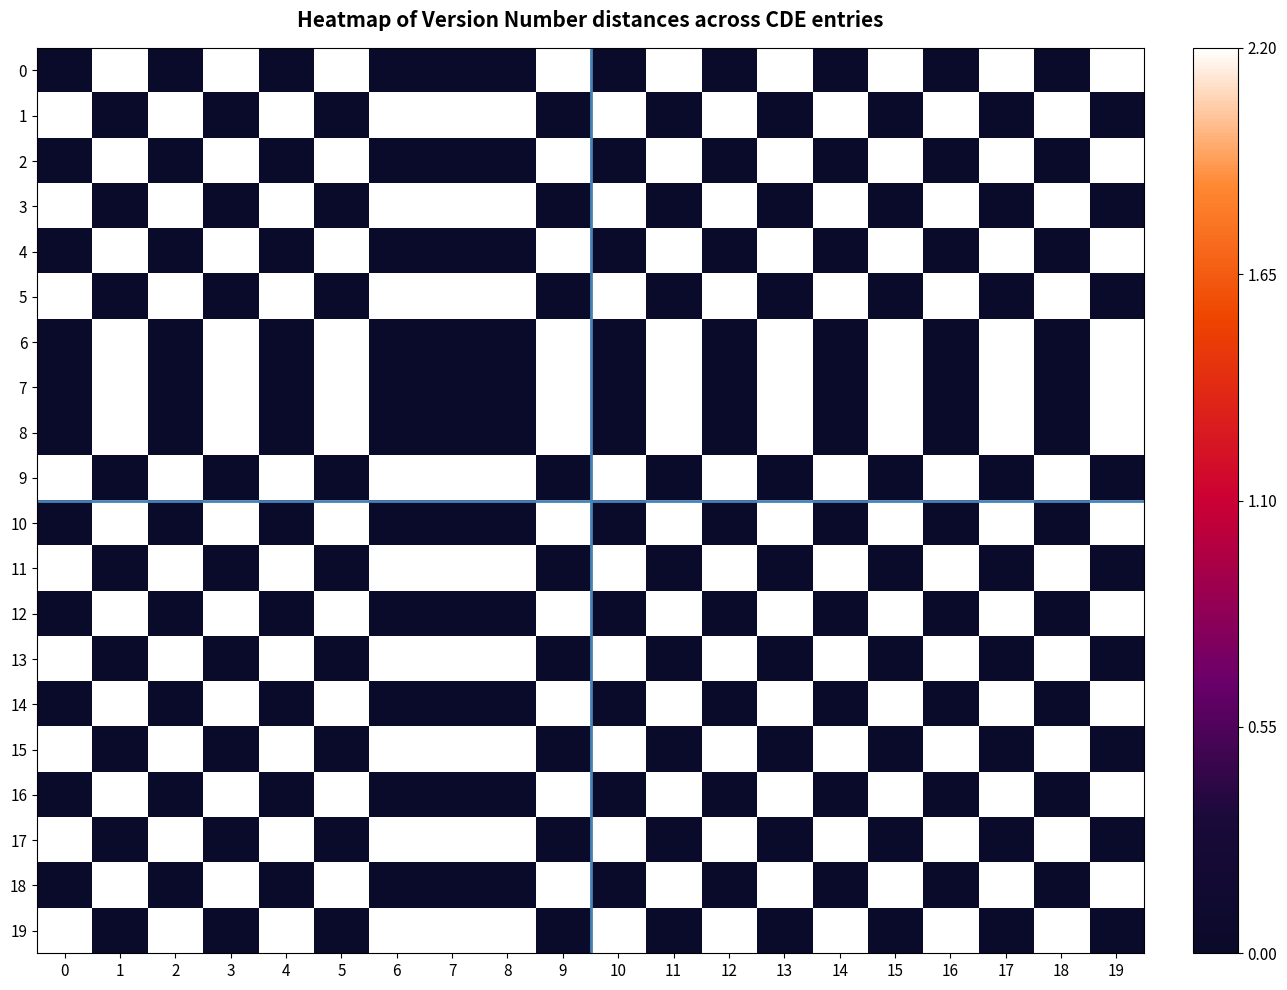

Reading right to left, extract all data points from this chart.

0: 19=2.2	18=0.0	17=2.2	16=0.0	15=2.2	14=0.0	13=2.2	12=0.0	11=2.2	10=0.0	9=2.2	8=0.0	7=0.0	6=0.0	5=2.2	4=0.0	3=2.2	2=0.0	1=2.2	0=0.0
1: 19=0.0	18=2.2	17=0.0	16=2.2	15=0.0	14=2.2	13=0.0	12=2.2	11=0.0	10=2.2	9=0.0	8=2.2	7=2.2	6=2.2	5=0.0	4=2.2	3=0.0	2=2.2	1=0.0	0=2.2
2: 19=2.2	18=0.0	17=2.2	16=0.0	15=2.2	14=0.0	13=2.2	12=0.0	11=2.2	10=0.0	9=2.2	8=0.0	7=0.0	6=0.0	5=2.2	4=0.0	3=2.2	2=0.0	1=2.2	0=0.0
3: 19=0.0	18=2.2	17=0.0	16=2.2	15=0.0	14=2.2	13=0.0	12=2.2	11=0.0	10=2.2	9=0.0	8=2.2	7=2.2	6=2.2	5=0.0	4=2.2	3=0.0	2=2.2	1=0.0	0=2.2
4: 19=2.2	18=0.0	17=2.2	16=0.0	15=2.2	14=0.0	13=2.2	12=0.0	11=2.2	10=0.0	9=2.2	8=0.0	7=0.0	6=0.0	5=2.2	4=0.0	3=2.2	2=0.0	1=2.2	0=0.0
5: 19=0.0	18=2.2	17=0.0	16=2.2	15=0.0	14=2.2	13=0.0	12=2.2	11=0.0	10=2.2	9=0.0	8=2.2	7=2.2	6=2.2	5=0.0	4=2.2	3=0.0	2=2.2	1=0.0	0=2.2
6: 19=2.2	18=0.0	17=2.2	16=0.0	15=2.2	14=0.0	13=2.2	12=0.0	11=2.2	10=0.0	9=2.2	8=0.0	7=0.0	6=0.0	5=2.2	4=0.0	3=2.2	2=0.0	1=2.2	0=0.0
7: 19=2.2	18=0.0	17=2.2	16=0.0	15=2.2	14=0.0	13=2.2	12=0.0	11=2.2	10=0.0	9=2.2	8=0.0	7=0.0	6=0.0	5=2.2	4=0.0	3=2.2	2=0.0	1=2.2	0=0.0
8: 19=2.2	18=0.0	17=2.2	16=0.0	15=2.2	14=0.0	13=2.2	12=0.0	11=2.2	10=0.0	9=2.2	8=0.0	7=0.0	6=0.0	5=2.2	4=0.0	3=2.2	2=0.0	1=2.2	0=0.0
9: 19=0.0	18=2.2	17=0.0	16=2.2	15=0.0	14=2.2	13=0.0	12=2.2	11=0.0	10=2.2	9=0.0	8=2.2	7=2.2	6=2.2	5=0.0	4=2.2	3=0.0	2=2.2	1=0.0	0=2.2
10: 19=2.2	18=0.0	17=2.2	16=0.0	15=2.2	14=0.0	13=2.2	12=0.0	11=2.2	10=0.0	9=2.2	8=0.0	7=0.0	6=0.0	5=2.2	4=0.0	3=2.2	2=0.0	1=2.2	0=0.0
11: 19=0.0	18=2.2	17=0.0	16=2.2	15=0.0	14=2.2	13=0.0	12=2.2	11=0.0	10=2.2	9=0.0	8=2.2	7=2.2	6=2.2	5=0.0	4=2.2	3=0.0	2=2.2	1=0.0	0=2.2
12: 19=2.2	18=0.0	17=2.2	16=0.0	15=2.2	14=0.0	13=2.2	12=0.0	11=2.2	10=0.0	9=2.2	8=0.0	7=0.0	6=0.0	5=2.2	4=0.0	3=2.2	2=0.0	1=2.2	0=0.0
13: 19=0.0	18=2.2	17=0.0	16=2.2	15=0.0	14=2.2	13=0.0	12=2.2	11=0.0	10=2.2	9=0.0	8=2.2	7=2.2	6=2.2	5=0.0	4=2.2	3=0.0	2=2.2	1=0.0	0=2.2
14: 19=2.2	18=0.0	17=2.2	16=0.0	15=2.2	14=0.0	13=2.2	12=0.0	11=2.2	10=0.0	9=2.2	8=0.0	7=0.0	6=0.0	5=2.2	4=0.0	3=2.2	2=0.0	1=2.2	0=0.0
15: 19=0.0	18=2.2	17=0.0	16=2.2	15=0.0	14=2.2	13=0.0	12=2.2	11=0.0	10=2.2	9=0.0	8=2.2	7=2.2	6=2.2	5=0.0	4=2.2	3=0.0	2=2.2	1=0.0	0=2.2
16: 19=2.2	18=0.0	17=2.2	16=0.0	15=2.2	14=0.0	13=2.2	12=0.0	11=2.2	10=0.0	9=2.2	8=0.0	7=0.0	6=0.0	5=2.2	4=0.0	3=2.2	2=0.0	1=2.2	0=0.0
17: 19=0.0	18=2.2	17=0.0	16=2.2	15=0.0	14=2.2	13=0.0	12=2.2	11=0.0	10=2.2	9=0.0	8=2.2	7=2.2	6=2.2	5=0.0	4=2.2	3=0.0	2=2.2	1=0.0	0=2.2
18: 19=2.2	18=0.0	17=2.2	16=0.0	15=2.2	14=0.0	13=2.2	12=0.0	11=2.2	10=0.0	9=2.2	8=0.0	7=0.0	6=0.0	5=2.2	4=0.0	3=2.2	2=0.0	1=2.2	0=0.0
19: 19=0.0	18=2.2	17=0.0	16=2.2	15=0.0	14=2.2	13=0.0	12=2.2	11=0.0	10=2.2	9=0.0	8=2.2	7=2.2	6=2.2	5=0.0	4=2.2	3=0.0	2=2.2	1=0.0	0=2.2